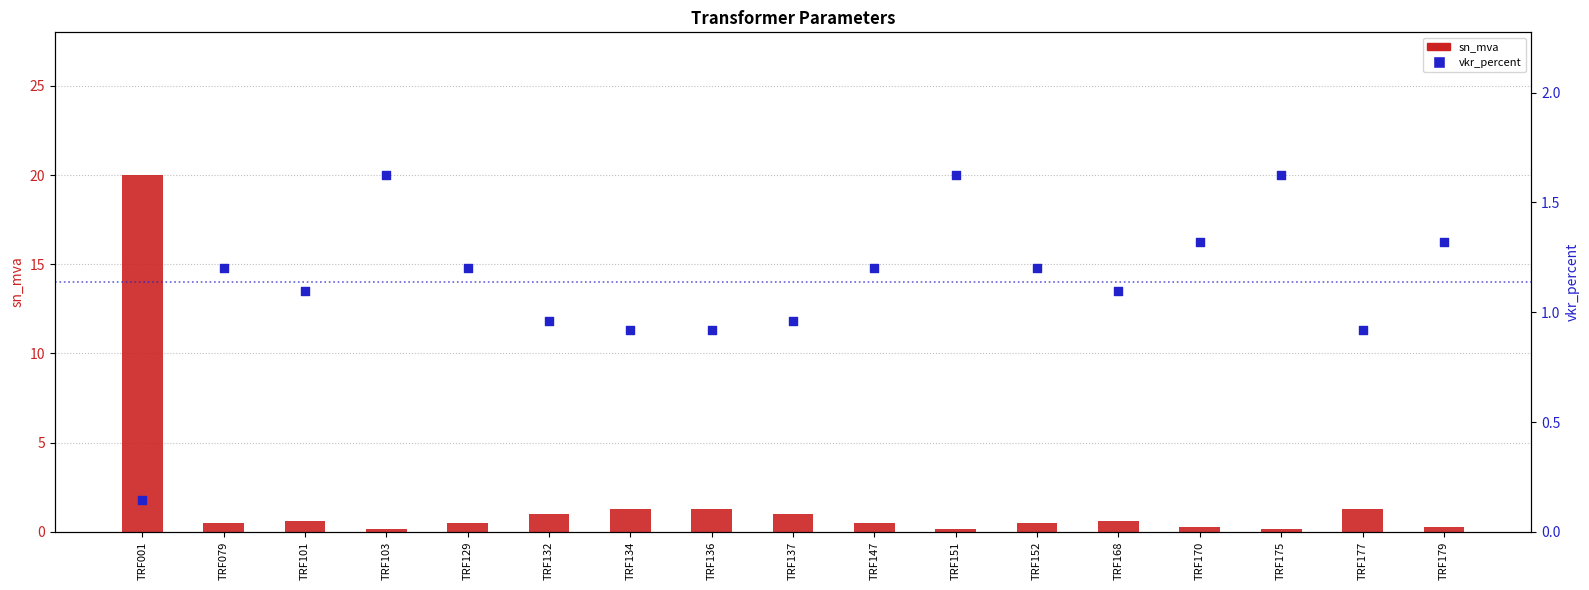

What are all the series names shown in the legend?

sn_mva, vkr_percent